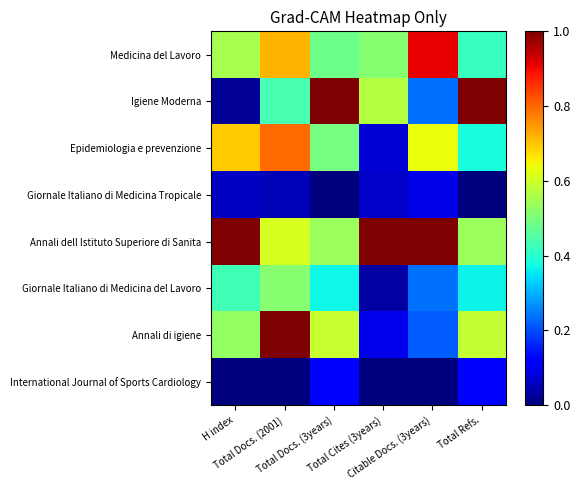

At which category is the sum across all series the highest?

Total Docs. (2001)